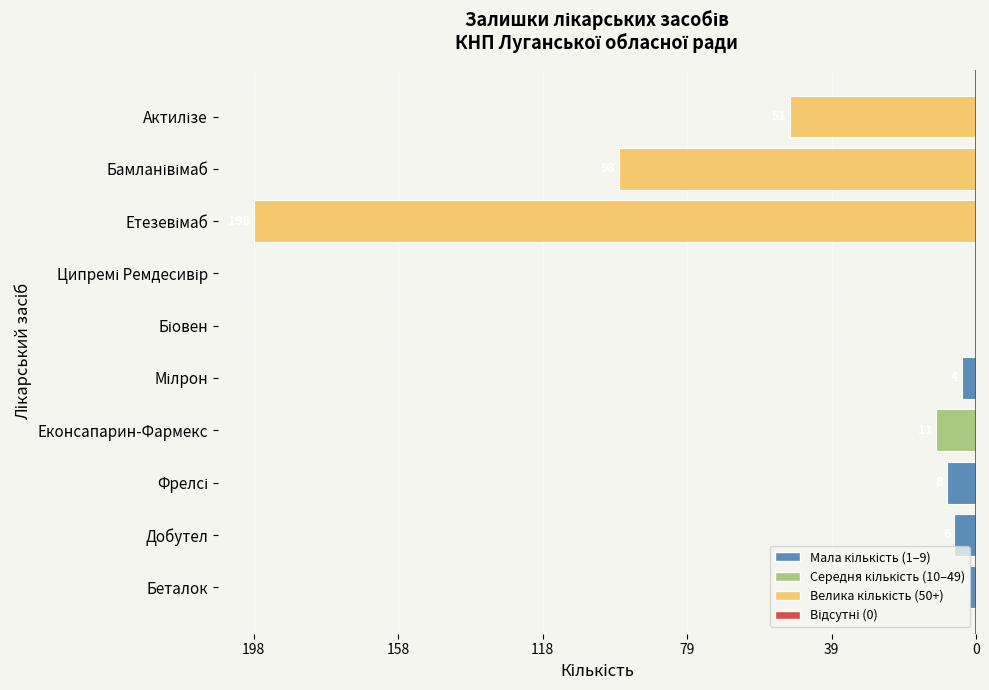

Where is the data nearest to the value -99?

Бамланівімаб